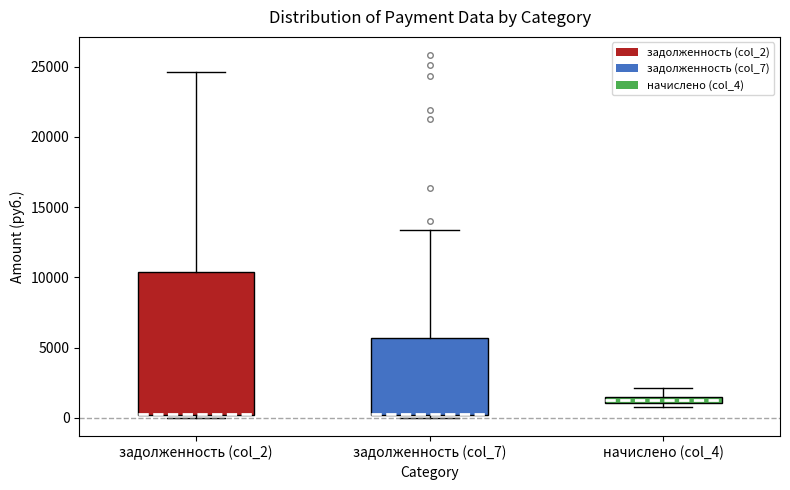

Where does the upper whisker of the box for задолженность (col_7) end on the y-axis? The values are not printed on the chart, so give them approximately, as read against the axis.

13500